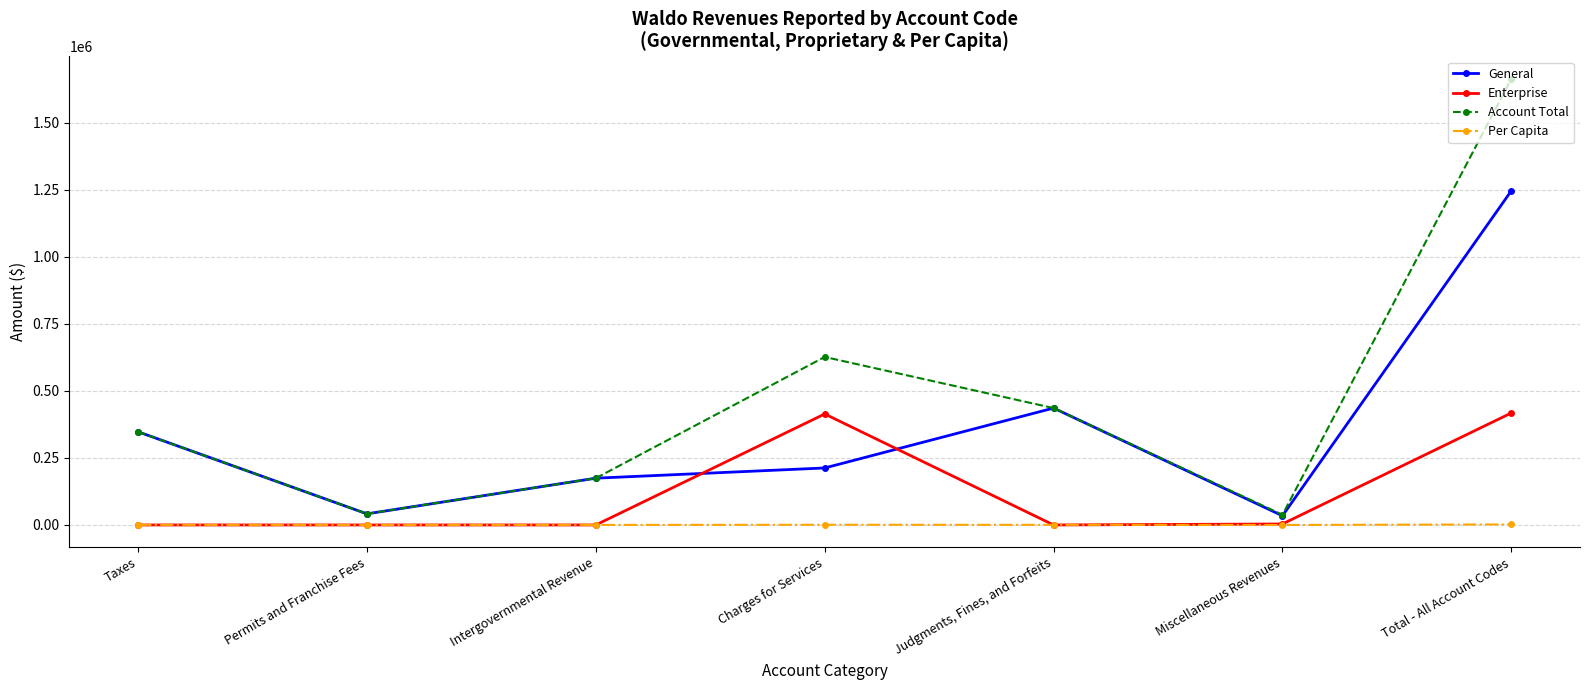

Is it true that Enterprise equals 414012.0 at Charges for Services?

True